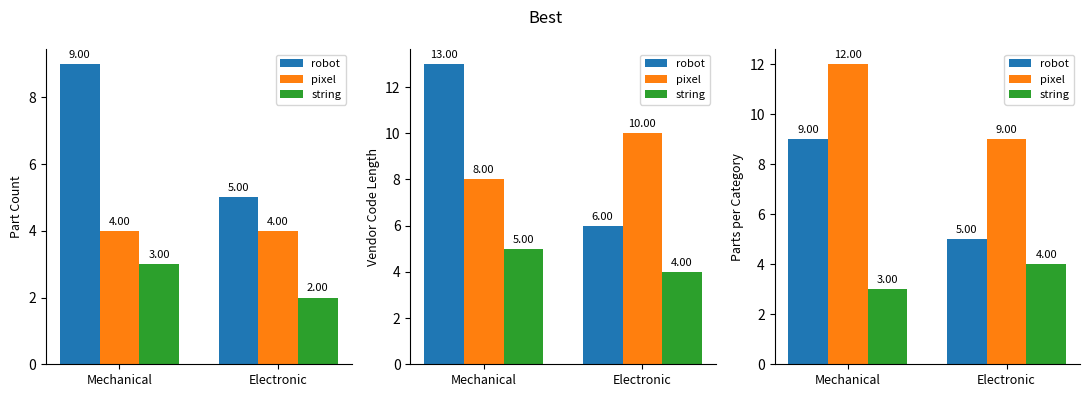

What is the value of the robot bar at the 1st from the left?

9